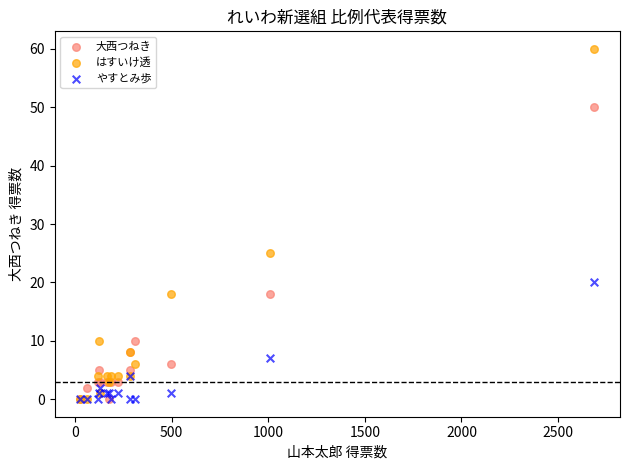

Across all series, what Y value is closest to 30?

25